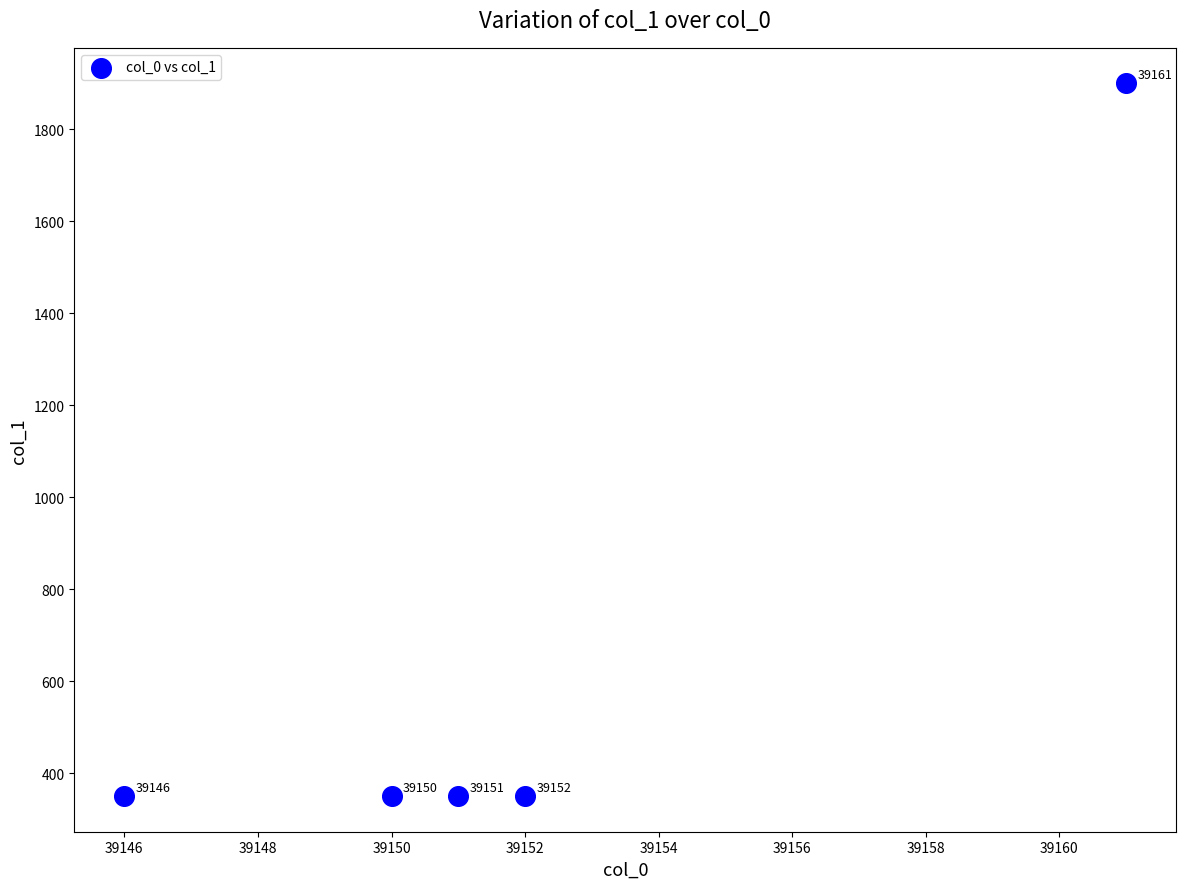

What Y value in the scatter plot is closest to 1125?

350